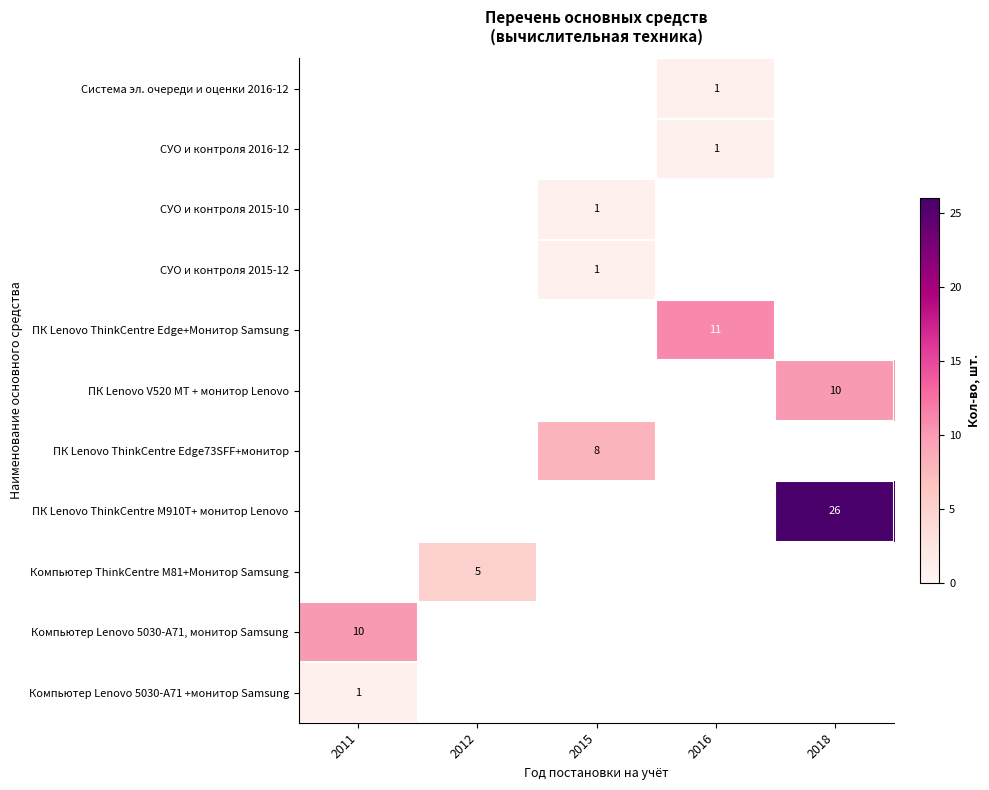

True or false: СУО и контроля 2015-10 has a value of 1 at 2015.

True